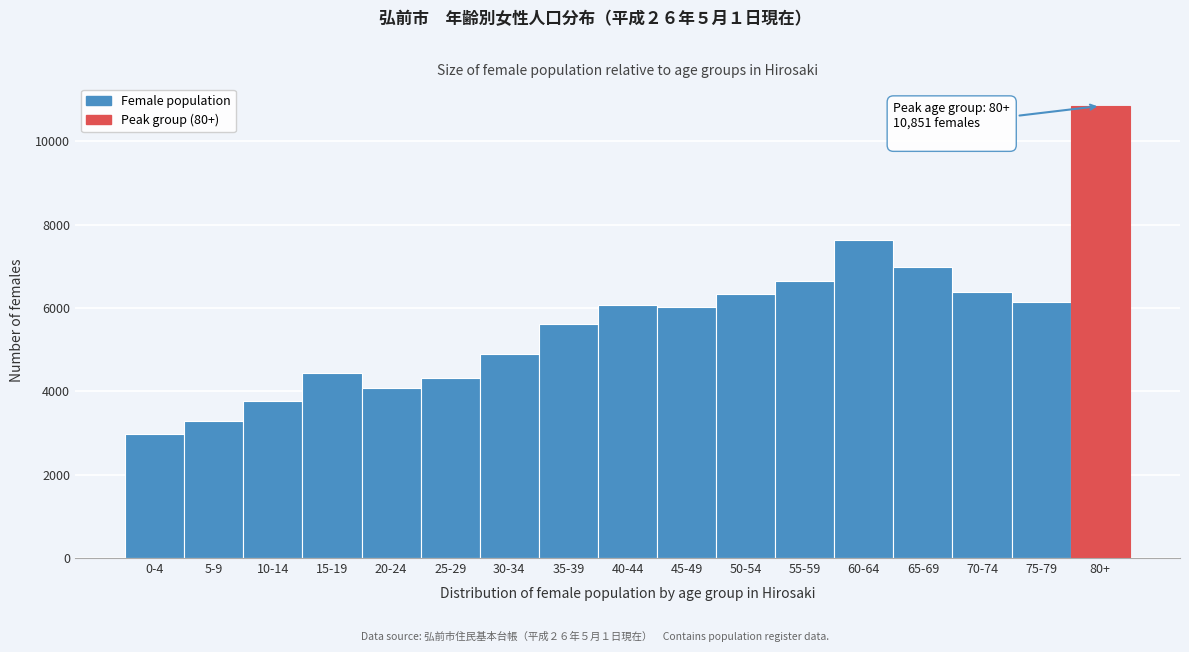

What is the average value?

5675